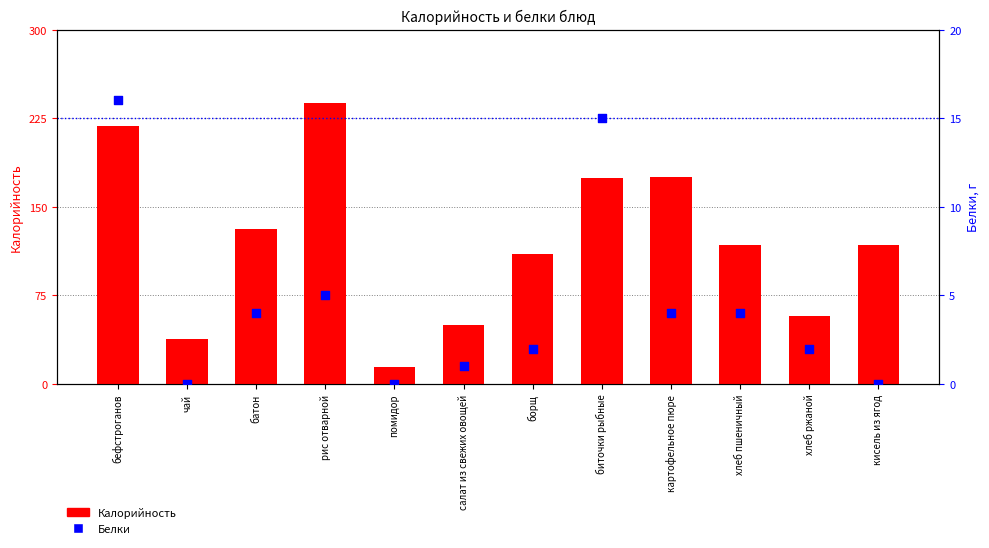

At which category is the sum across all series the highest?

рис отварной